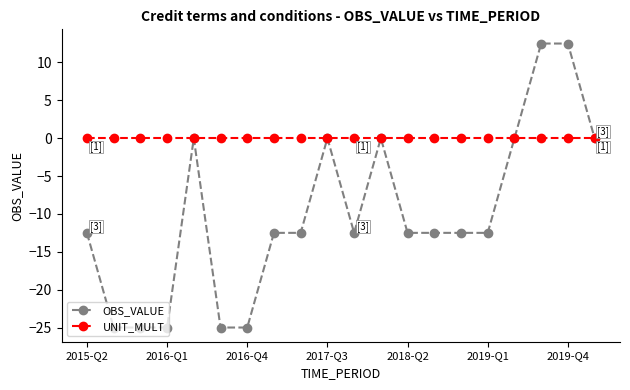

True or false: OBS_VALUE has more than 1 interior local peaks.

True